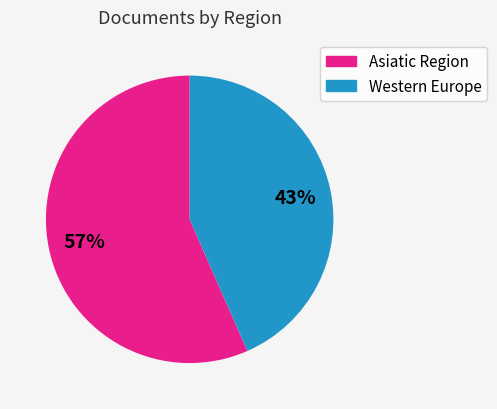

To the nearest percent, what is the average slice percentage?

50%